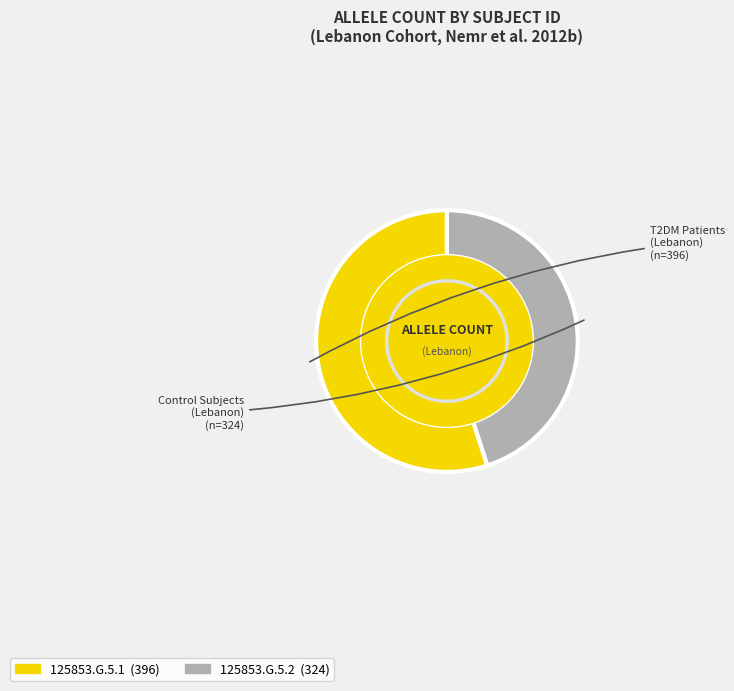

Between 125853.G.5.2 and 125853.G.5.1, which is larger?

125853.G.5.1